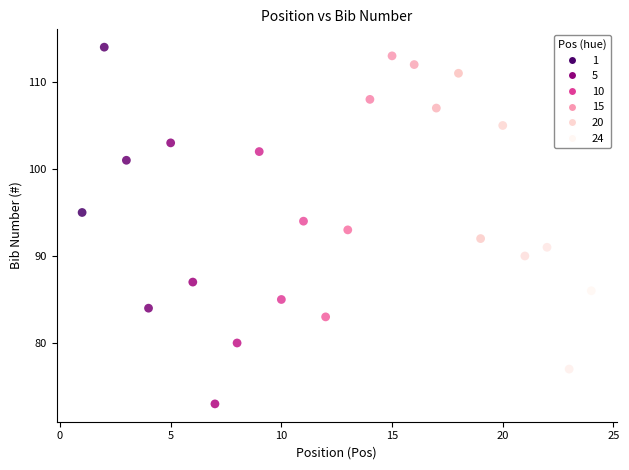

What is the range of Y values (max minus min)?

41